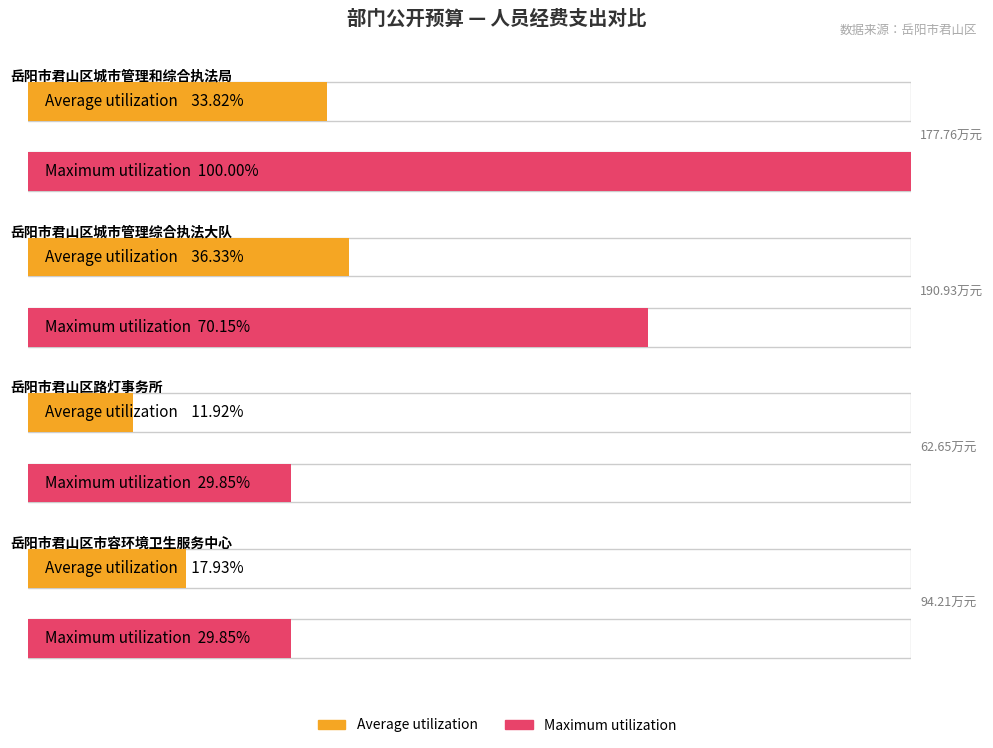

Which category has the highest value across all series?

岳阳市君山区城市管理和综合执法局